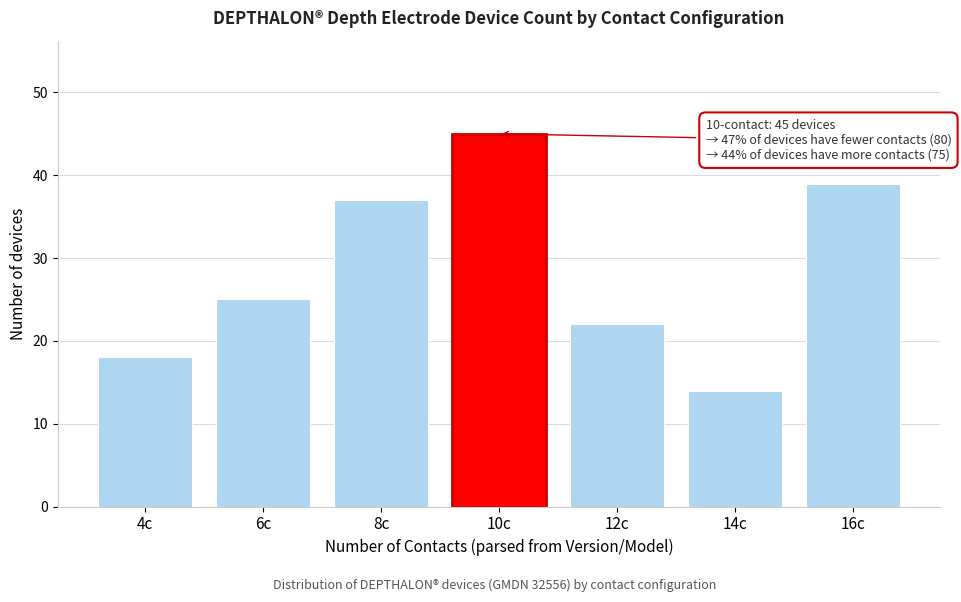

Reading right to left, transcribe all the data shown in this chart.

16c=39	14c=14	12c=22	10c=45	8c=37	6c=25	4c=18